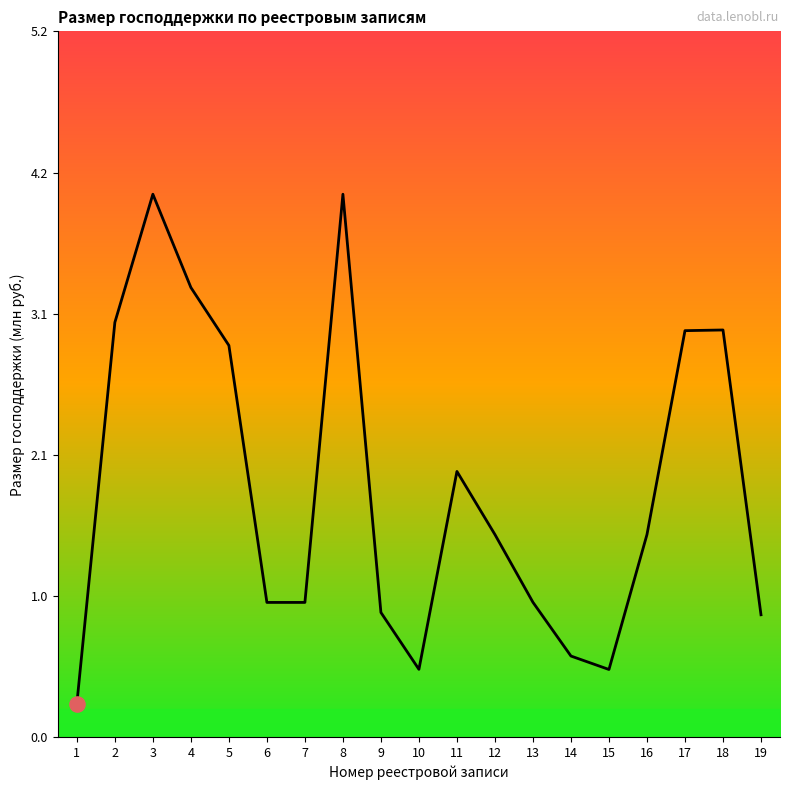

Which has a higher value, 8 or 6?

8